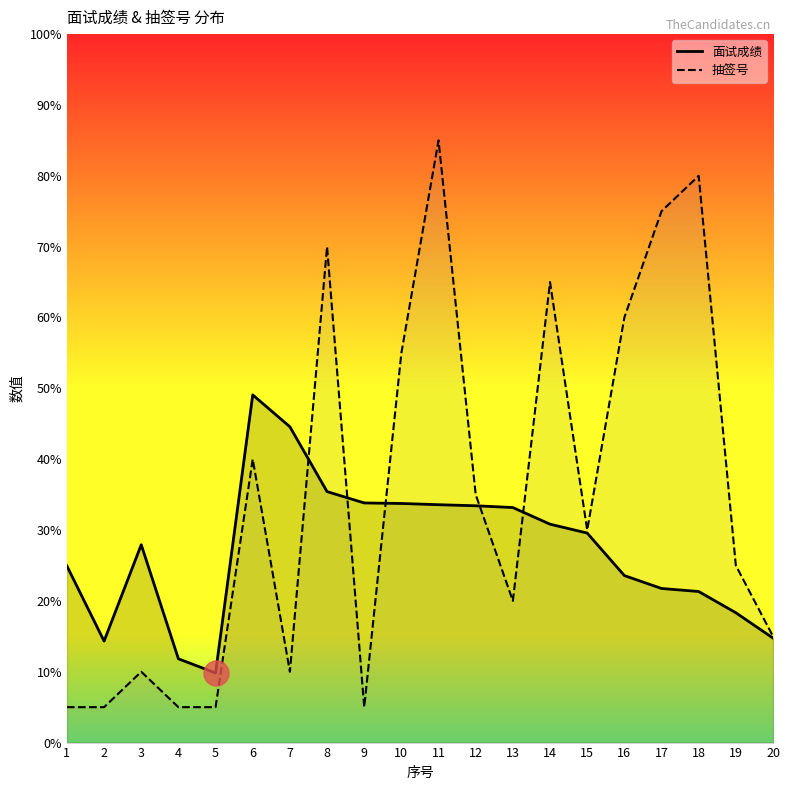

The value of 面试成绩 at 20 is 14.8. True or false?

True